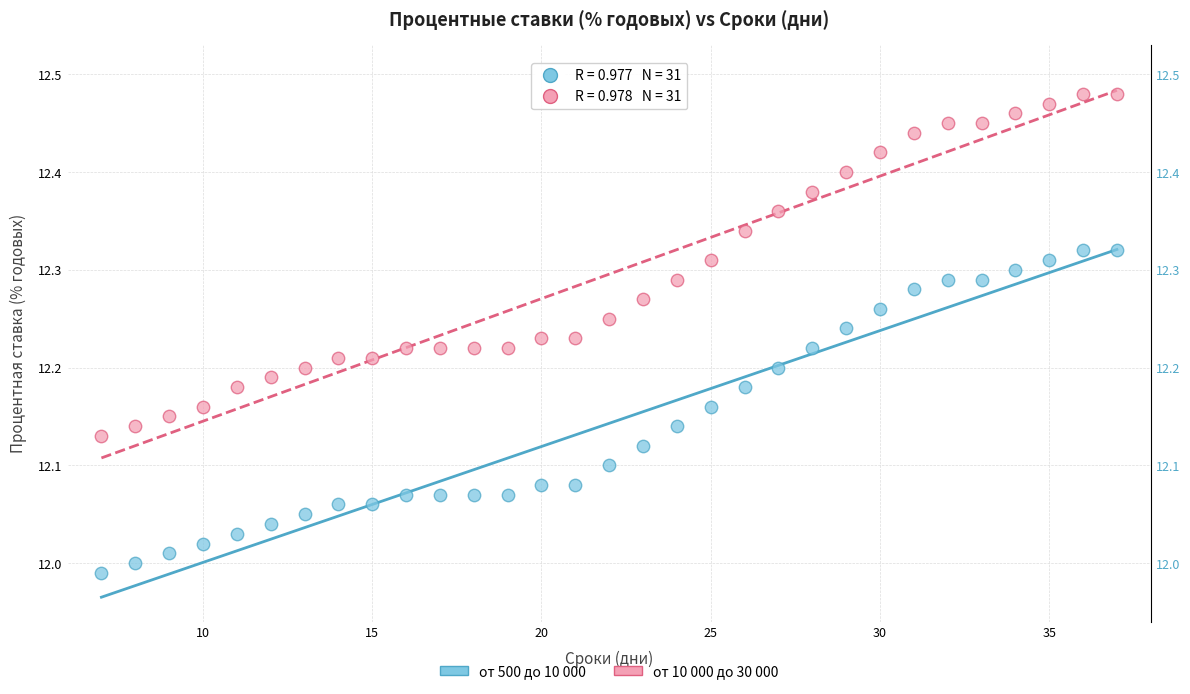

Which series contains the lowest Y value?

от 500 до 10 000